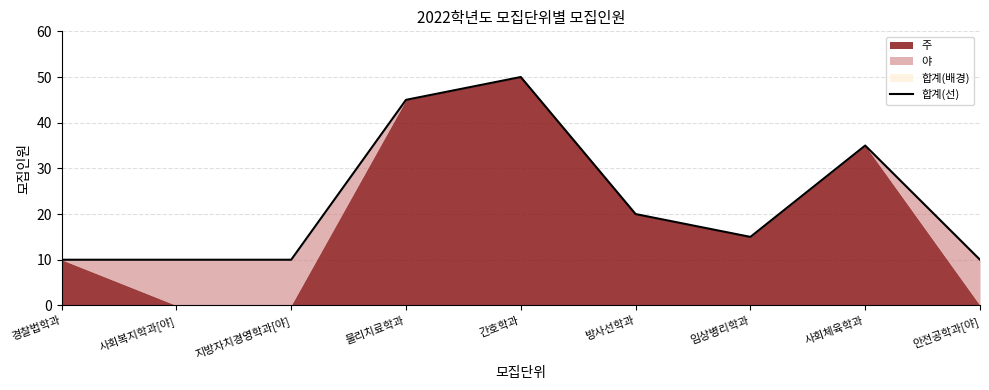

Where is the data nearest to the value 30?

사회체육학과